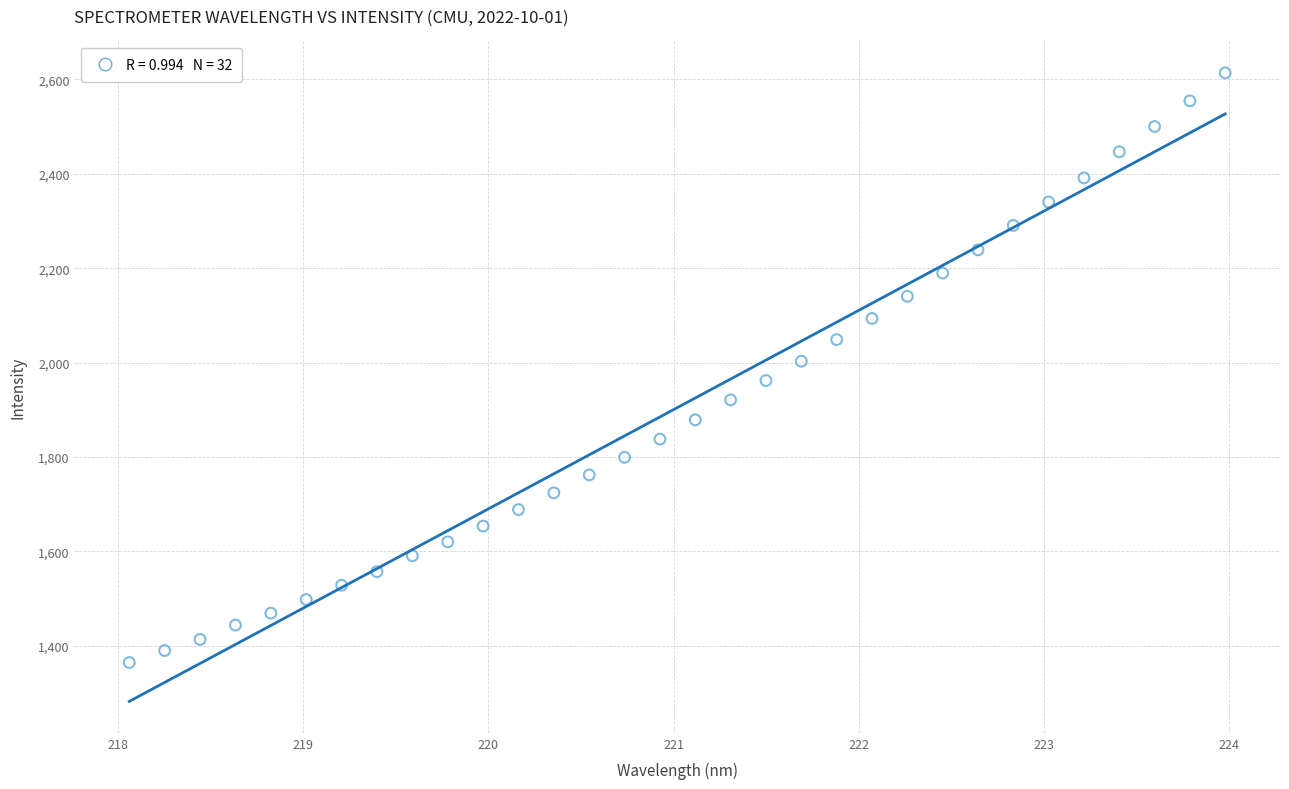

What is the range of Y values (max minus min)?

1249.2